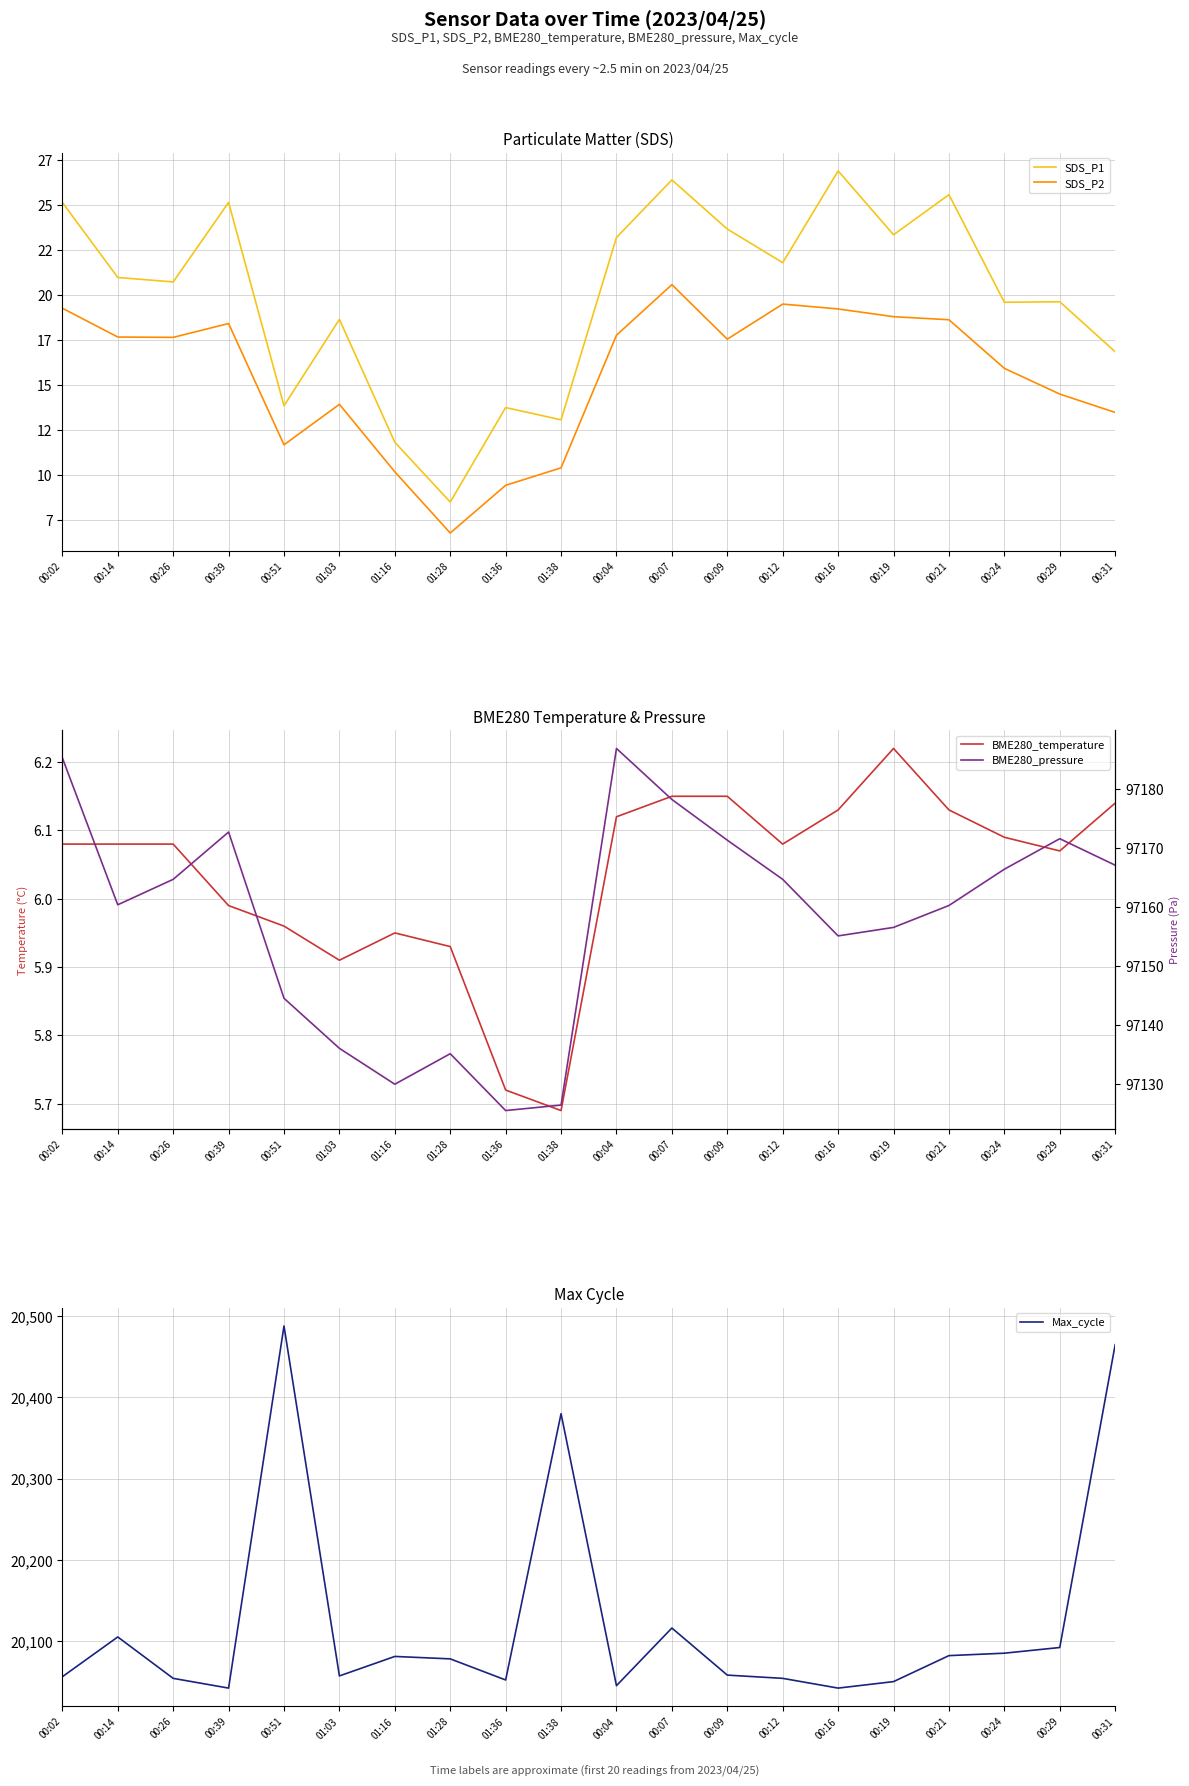

Which category has the lowest value in the SDS_P2 series?

01:28